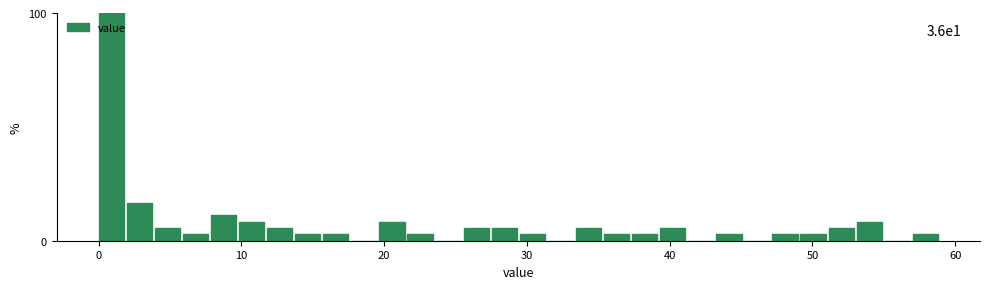

Around what value on the x-axis is the tallest bar? Give the approximate position of its centre, as read against the axis.

1